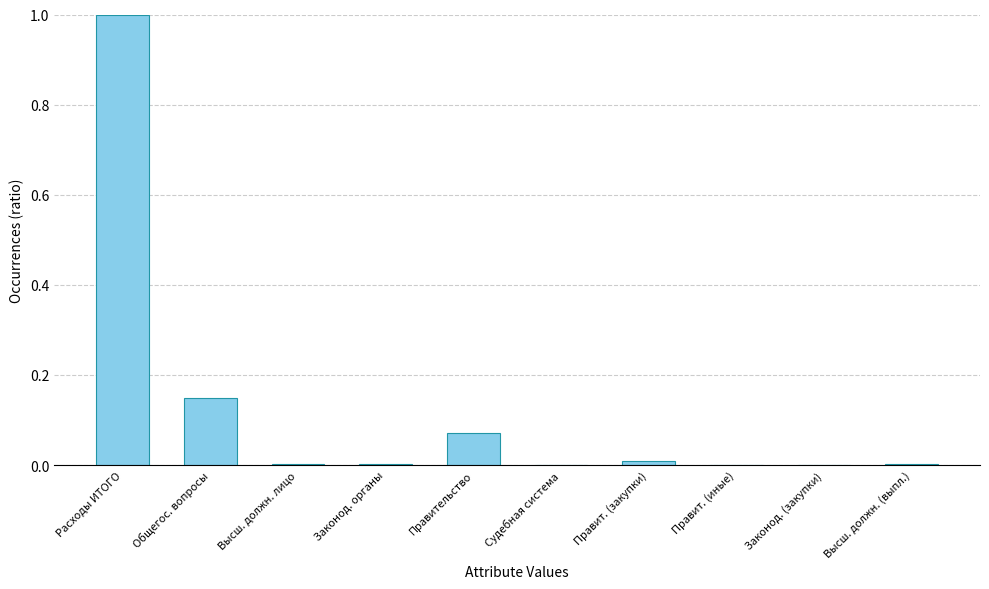

Which category has the highest value across all series?

Расходы ИТОГО